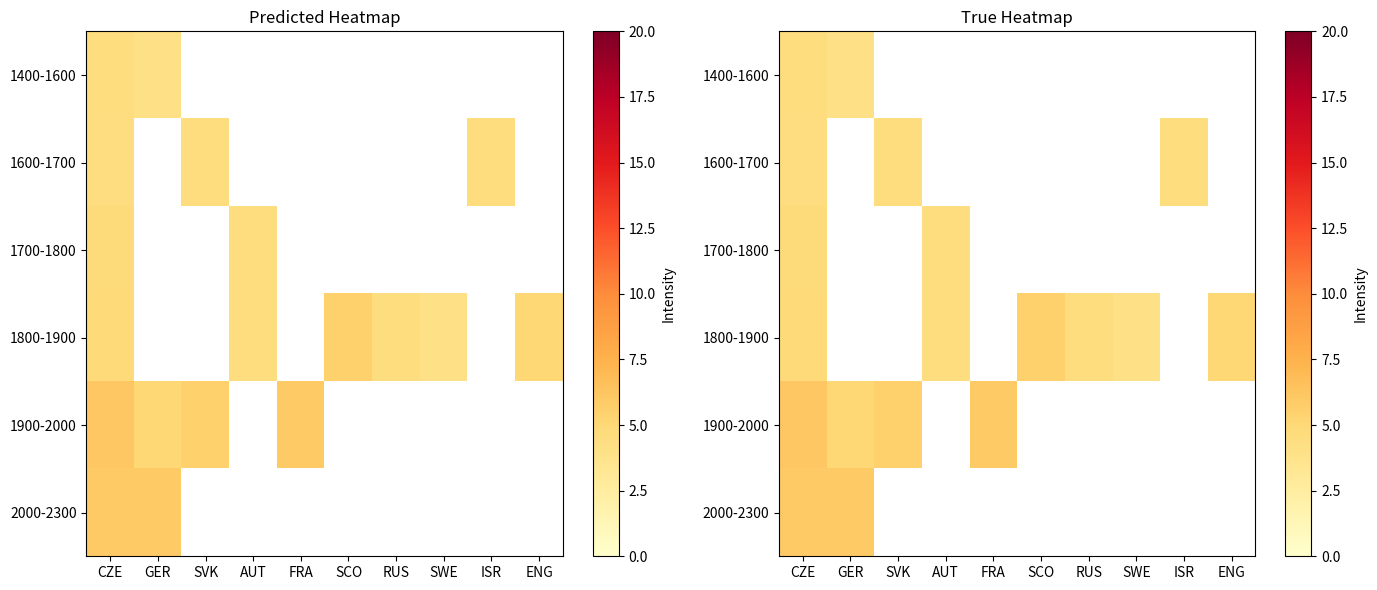

How many series are shown in this chart?

6